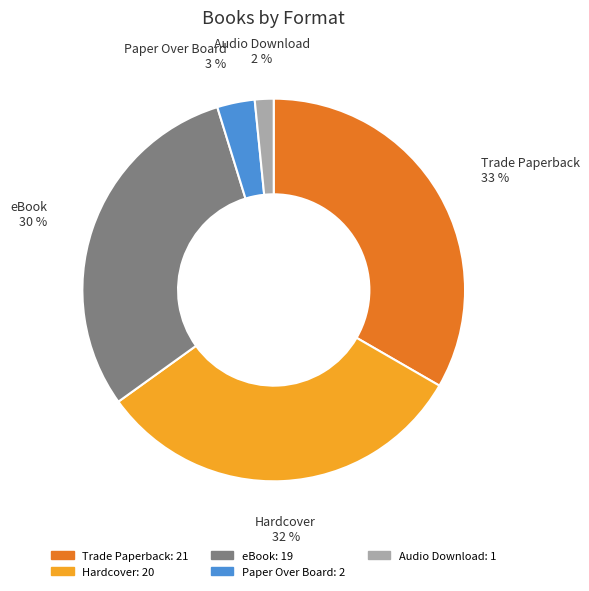

How many slices are in this pie chart?

5